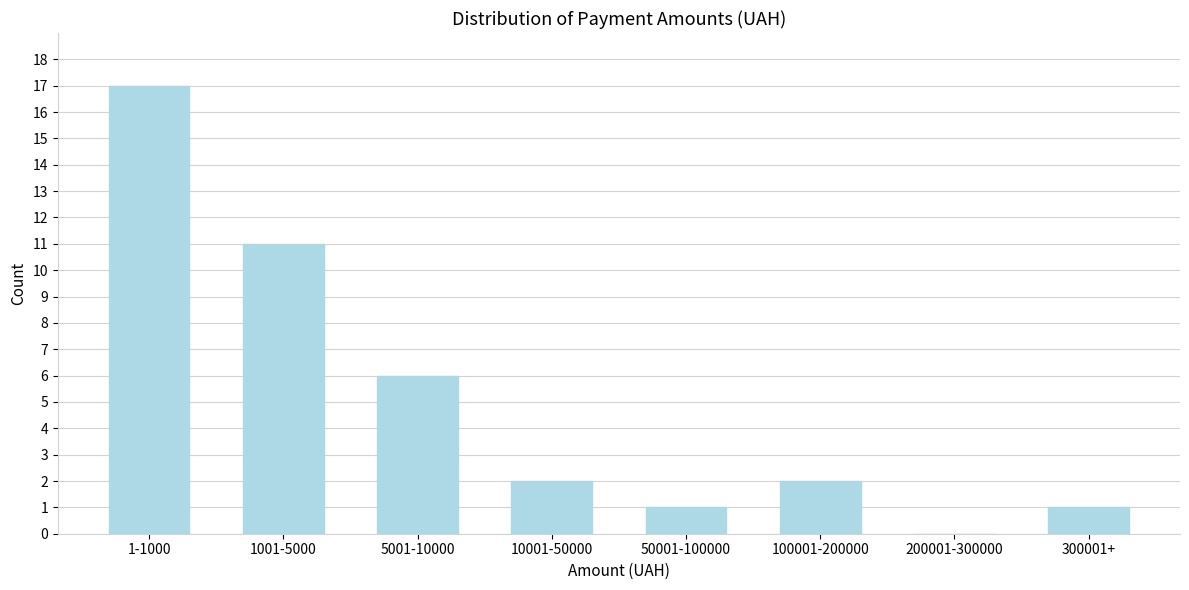

Reading right to left, extract all data points from this chart.

300001+=1	200001-300000=0	100001-200000=2	50001-100000=1	10001-50000=2	5001-10000=6	1001-5000=11	1-1000=17